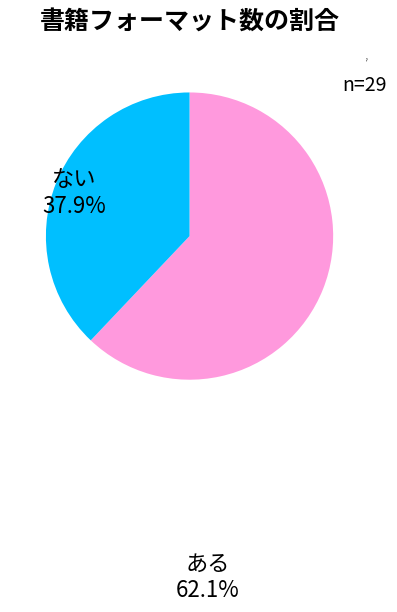

Between ない and ある, which is larger?

ある